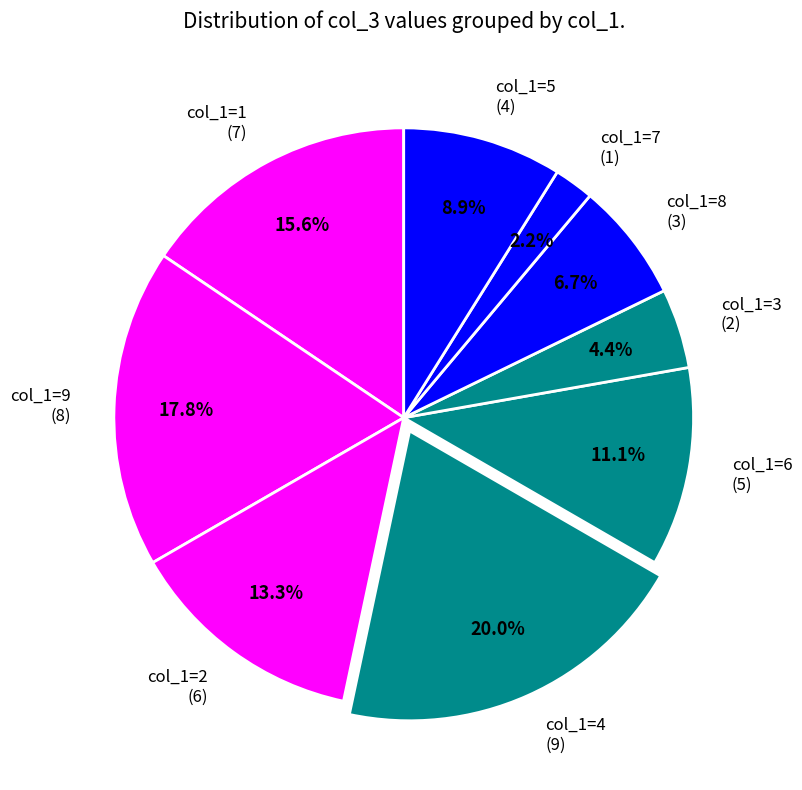

What is the ratio of the value at col_1=5 (4) to the value at col_1=1 (7)?

0.6